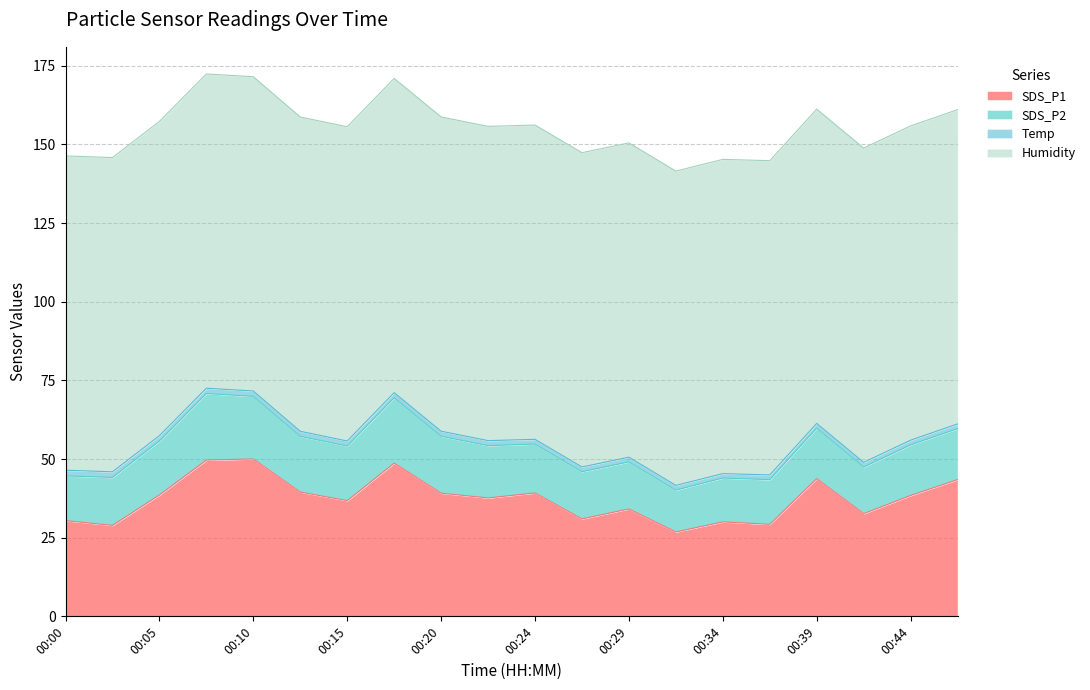

Reading right to left, extract all data points from this chart.

SDS_P1: 43.5	38.4	32.6	43.8	29.2	30.0	26.8	34.1	31.0	39.2	37.6	39.1	48.7	36.8	39.5	50.0	49.7	38.6	28.9	30.4
SDS_P2: 16.2	16.1	14.8	16.1	14.2	13.9	13.3	14.9	15.0	15.6	16.6	18.1	20.8	17.4	17.7	19.9	21.1	17.1	15.2	14.2
Temp: 1.5	1.5	1.5	1.5	1.5	1.4	1.5	1.5	1.5	1.5	1.6	1.6	1.6	1.6	1.6	1.7	1.7	1.7	1.8	1.8
Humidity: 99.9	99.9	99.9	99.9	99.9	99.9	99.9	99.9	99.9	99.9	99.9	99.9	99.9	99.9	99.9	99.9	99.9	99.9	99.9	99.9